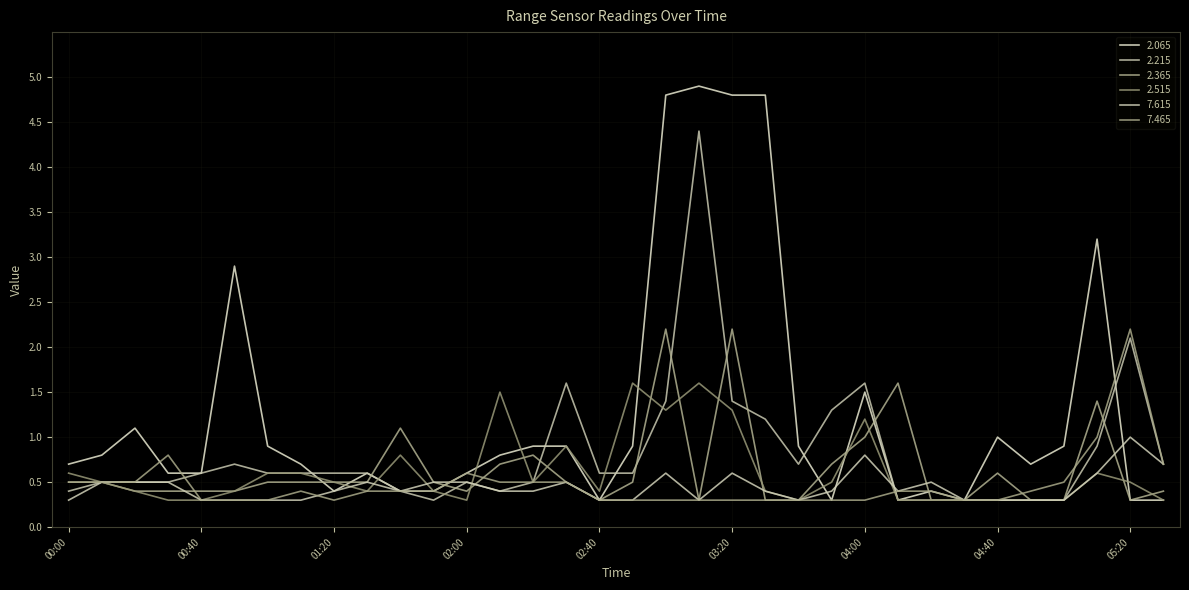

At which category does the chart reach its minimum across all series?

02:40